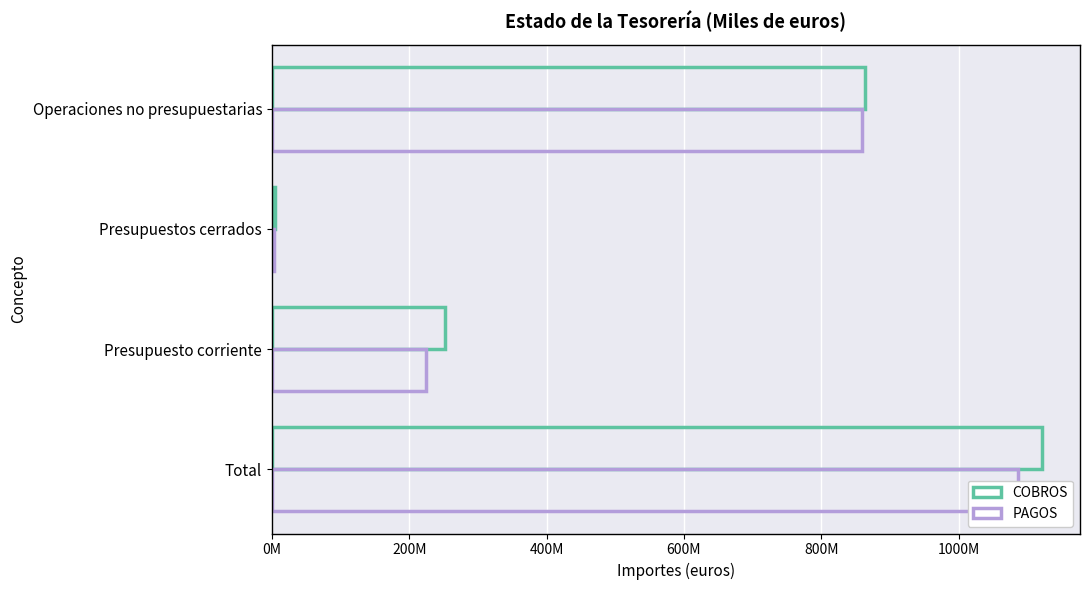

Is the value of PAGOS at Operaciones no presupuestarias greater than the value of COBROS at Presupuesto corriente?

Yes